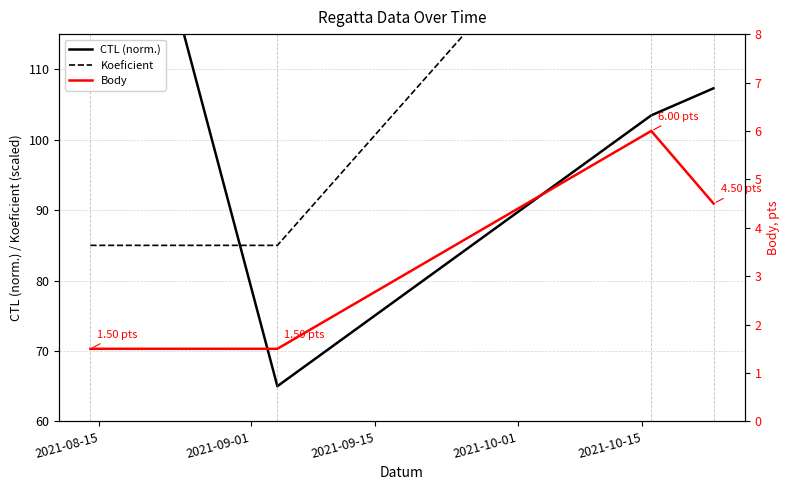

What is the average value of the Body series?

3.4